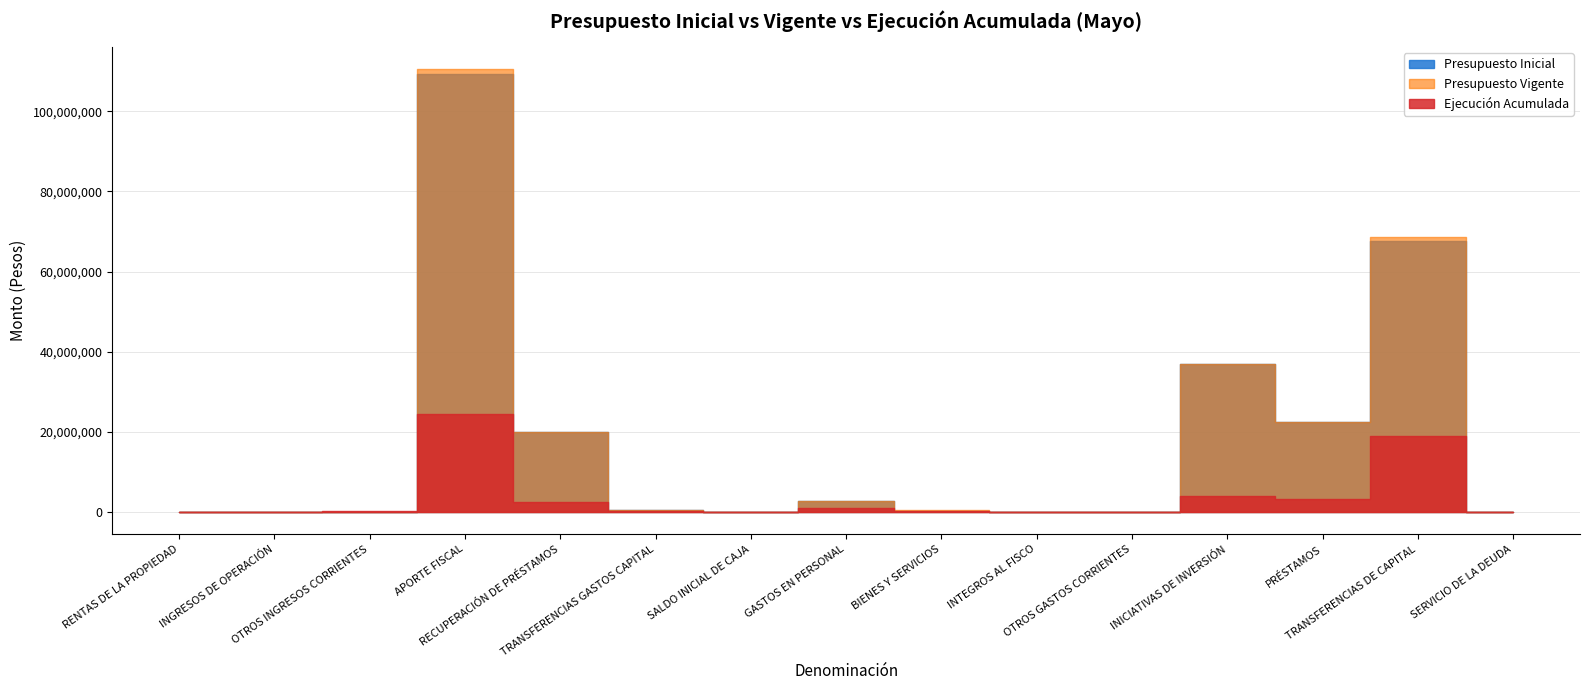

The Presupuesto Inicial series shows 10883603 at INICIATIVAS DE INVERSIÓN. True or false?

False